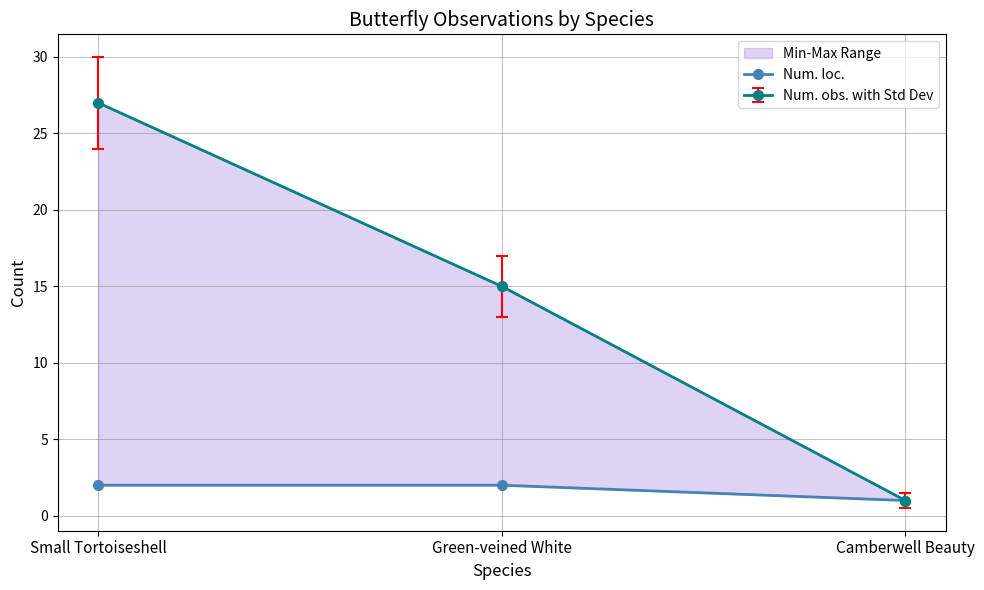

What is the greatest value displayed?

2